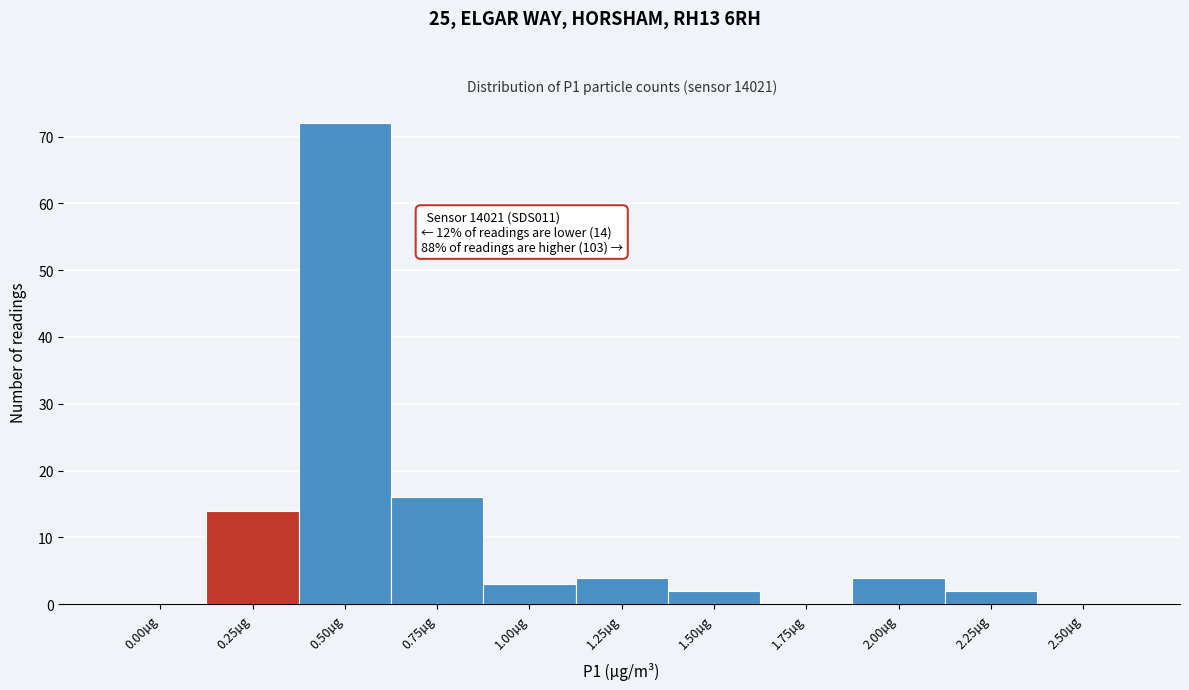

Reading left to right, transcribe all the data shown in this chart.

0.00µg=0	0.25µg=14	0.50µg=72	0.75µg=16	1.00µg=3	1.25µg=4	1.50µg=2	1.75µg=0	2.00µg=4	2.25µg=2	2.50µg=0